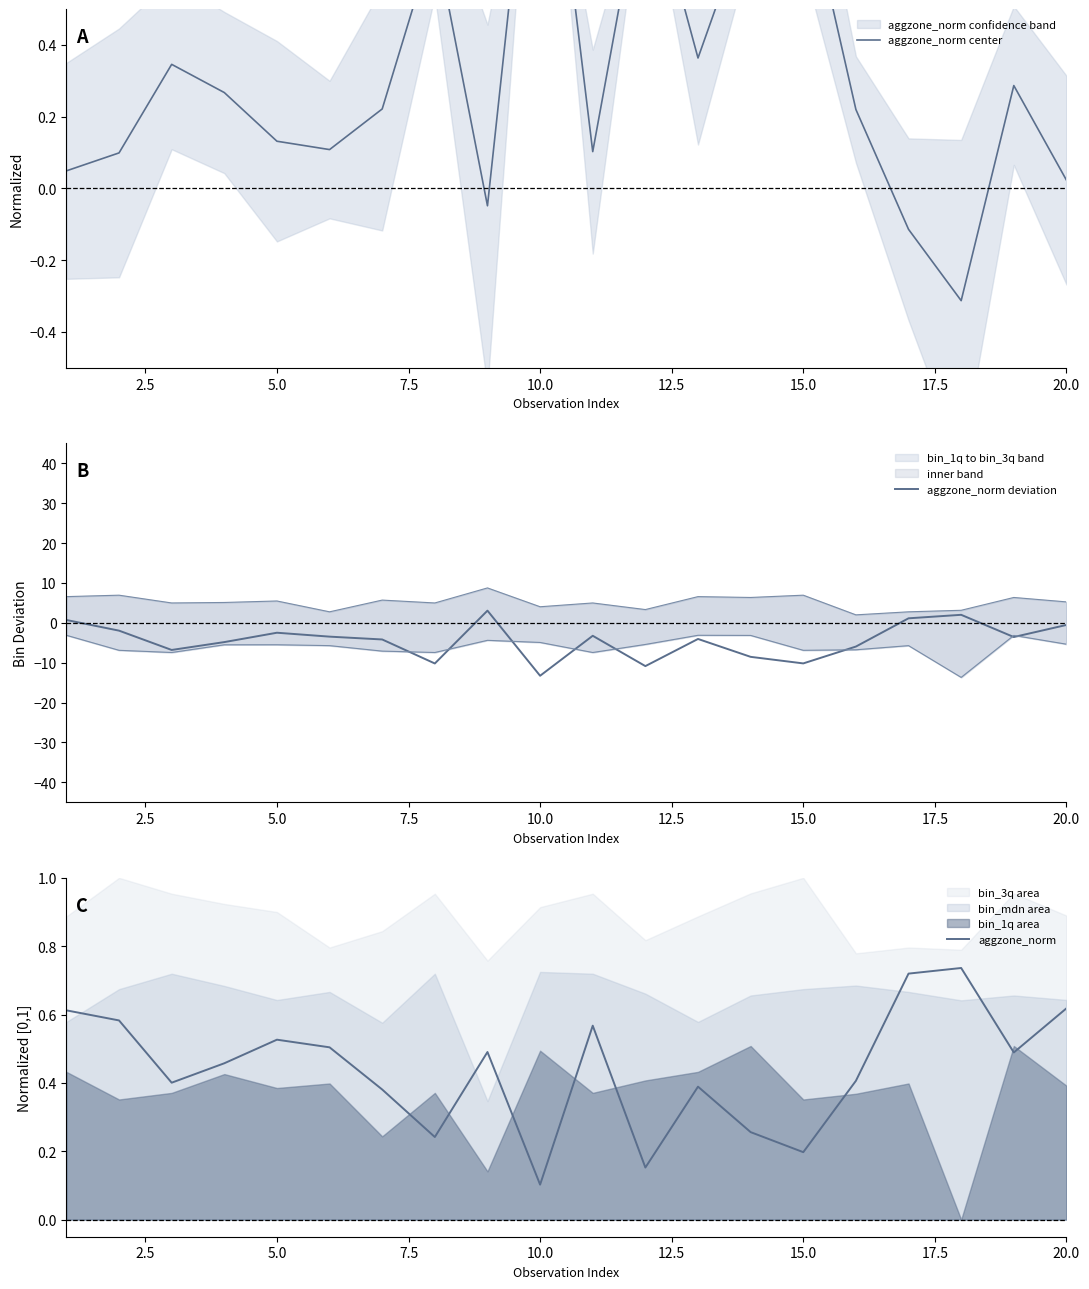

True or false: aggzone_norm center has a value of -0.1 at 20.0.

False